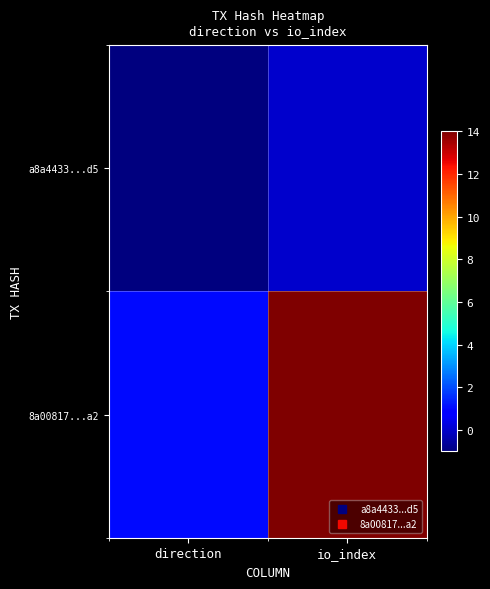

Between direction and io_index, which series saw the biggest shift?

8a00817...a2